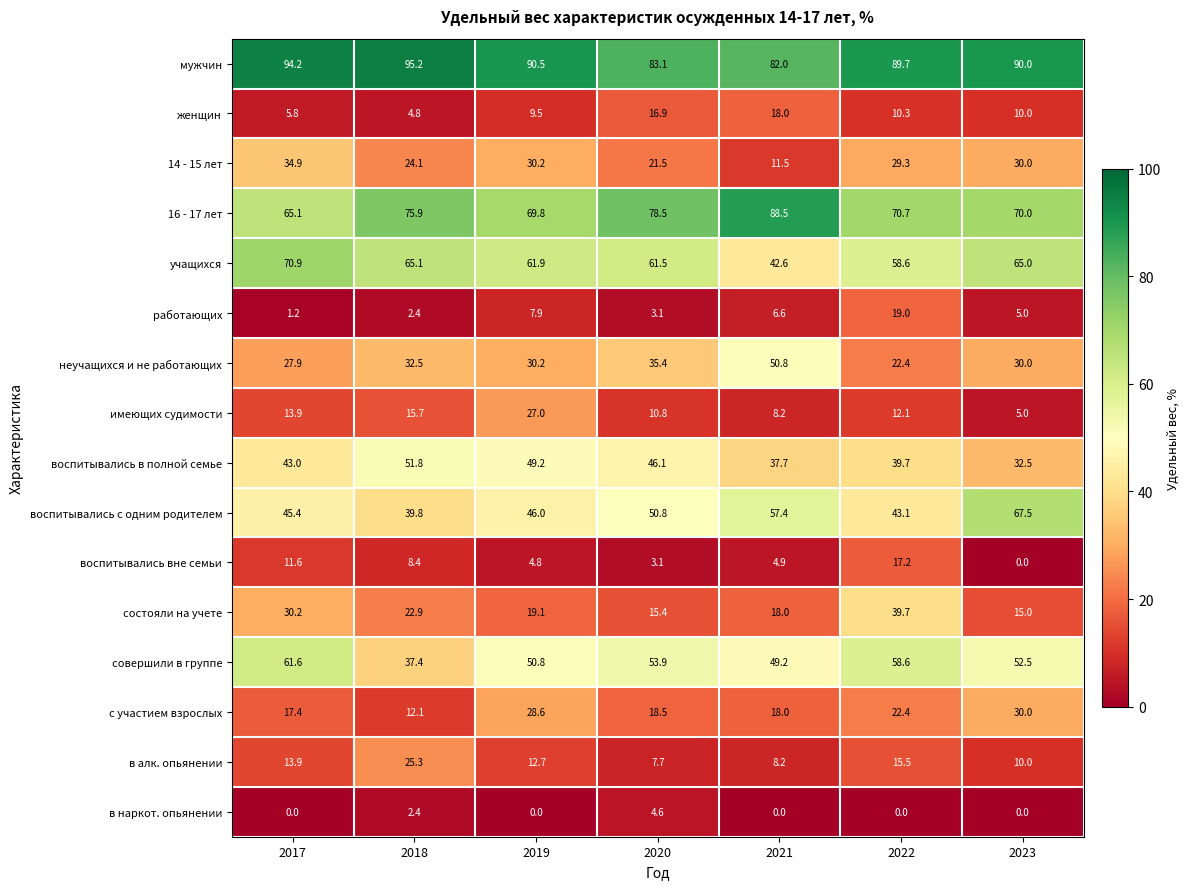

At which label is воспитывались в полной семье closest to 42?

2017